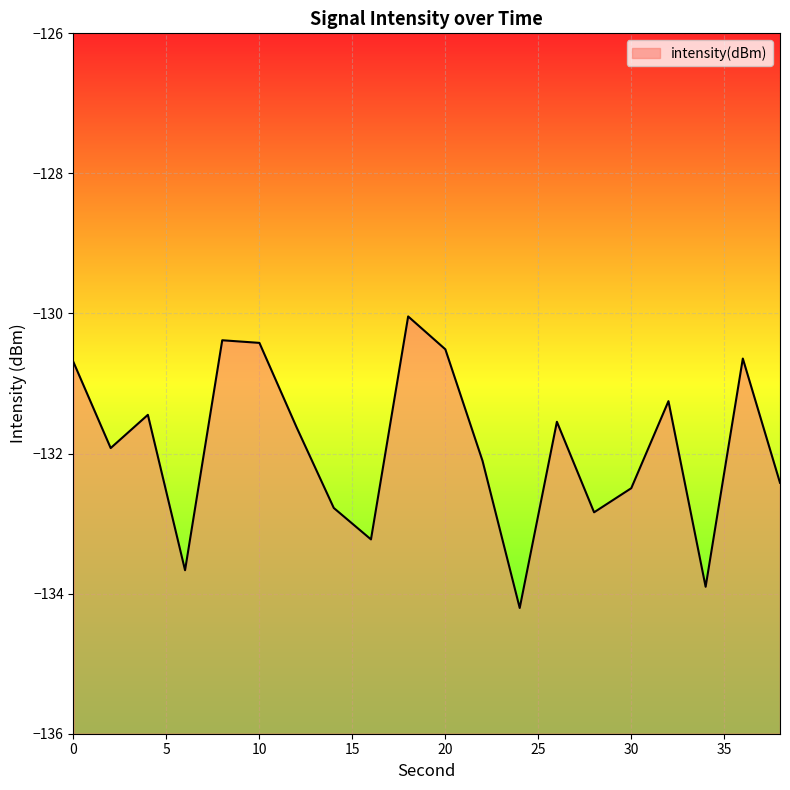

Rank the categories by value from highest to lowest.

18, 8, 10, 20, 36, 0, 32, 4, 26, 12, 2, 22, 38, 30, 14, 28, 16, 6, 34, 24